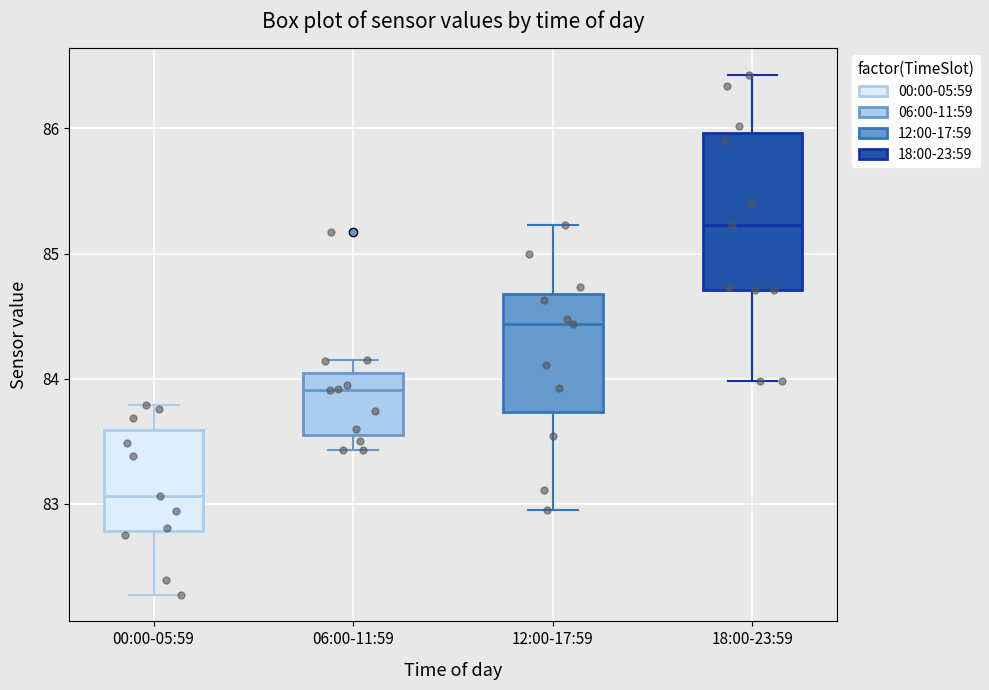

Which box has the highest median line?

18:00-23:59